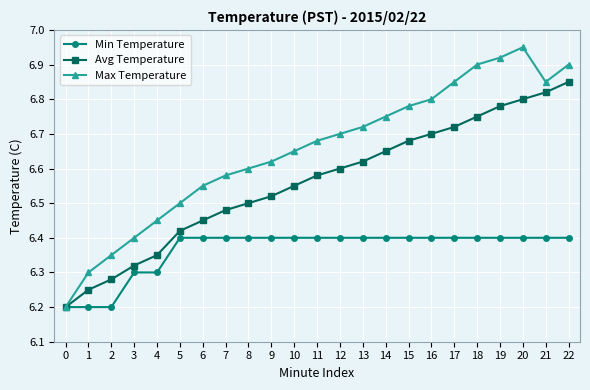

At 13, list the series in order from smallest to largest.

Min Temperature, Avg Temperature, Max Temperature